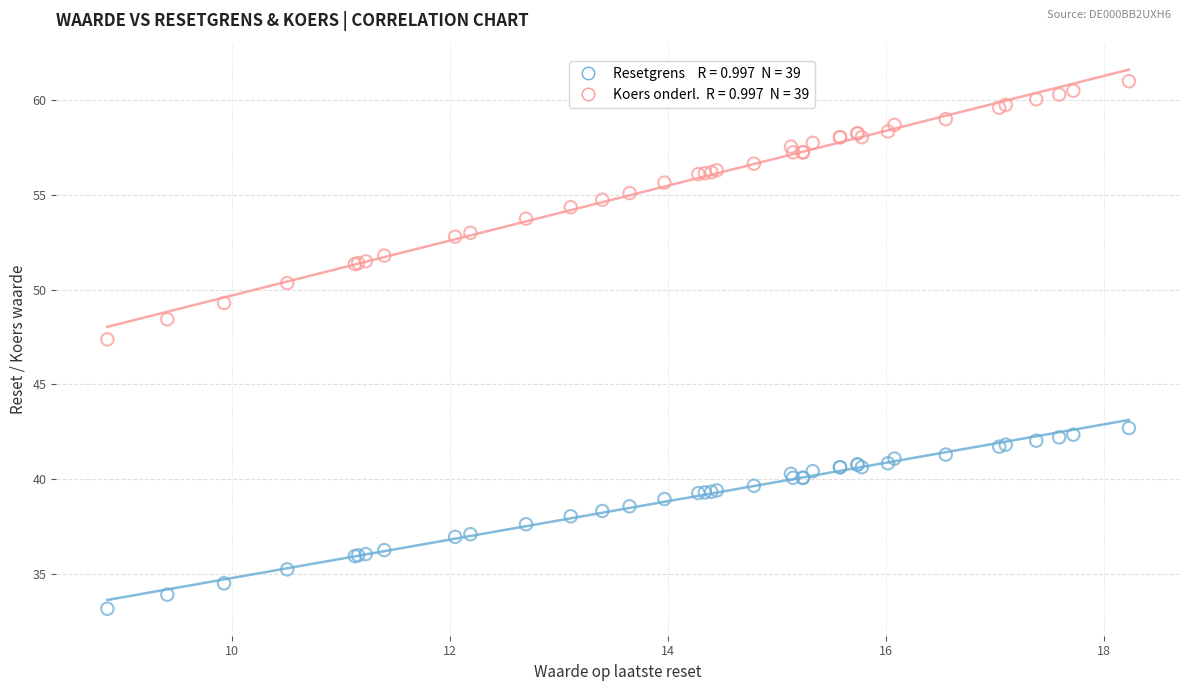

Across all series, what Y value is closest to 47?

47.4